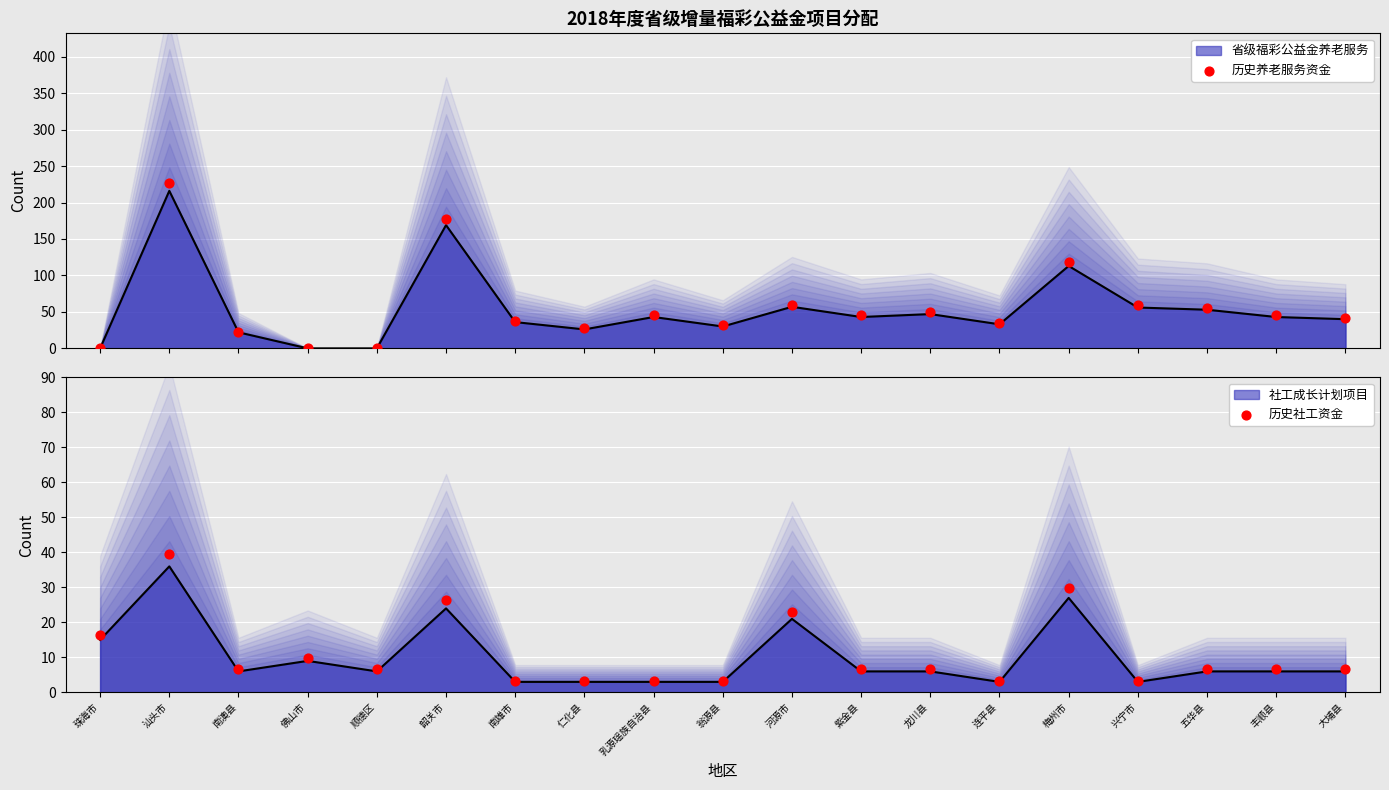

At which category is the sum across all series the highest?

汕头市